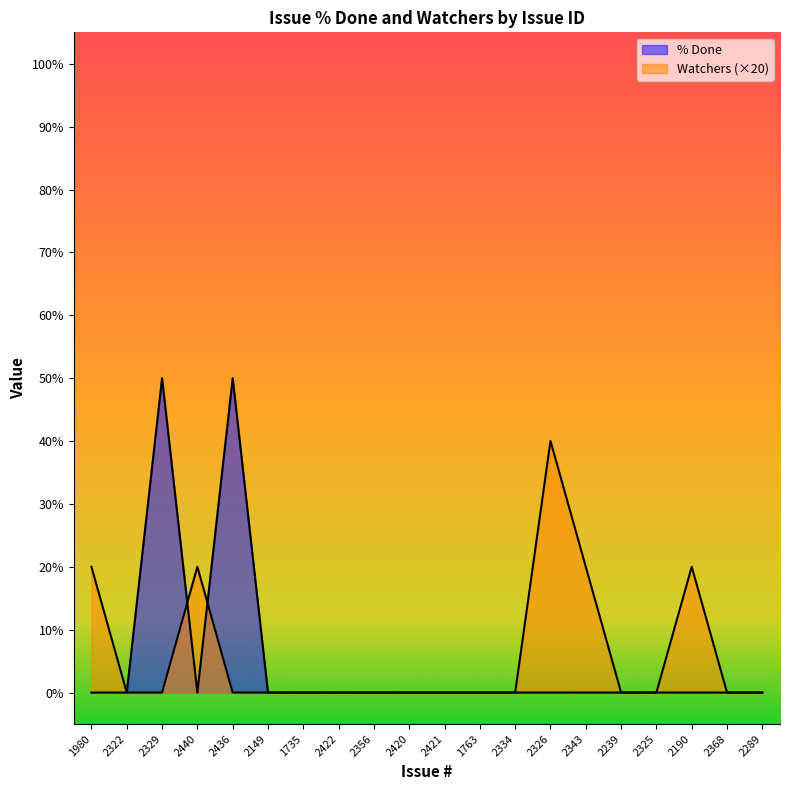

What is the average value of the Watchers series?

6